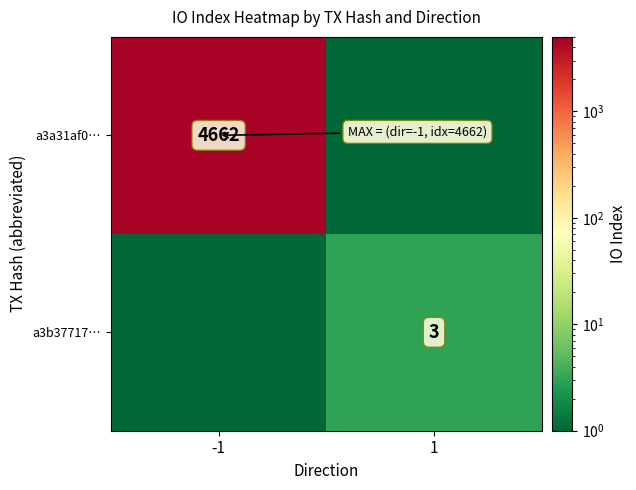

What is the greatest value displayed?

4662.0